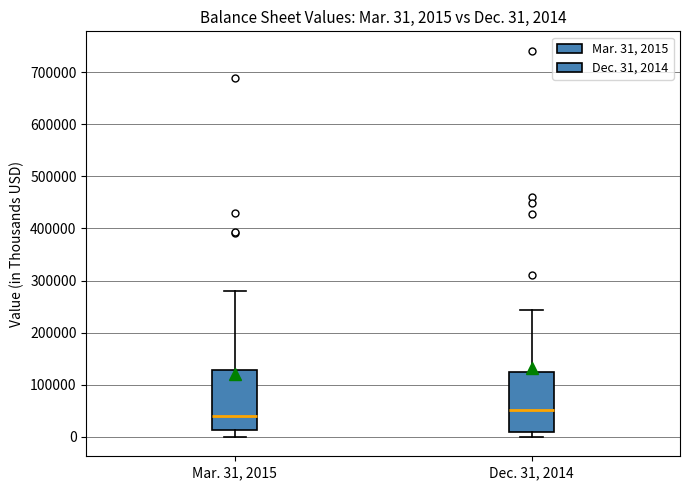

Which box's median line is the highest?

Dec. 31, 2014